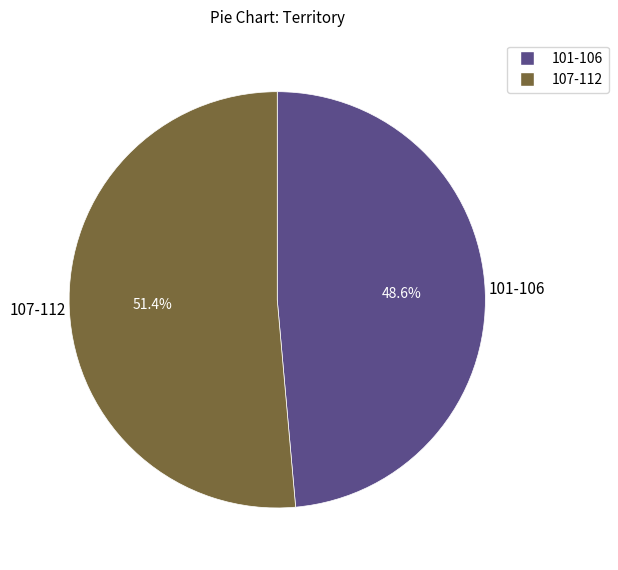

How many slices are in this pie chart?

2